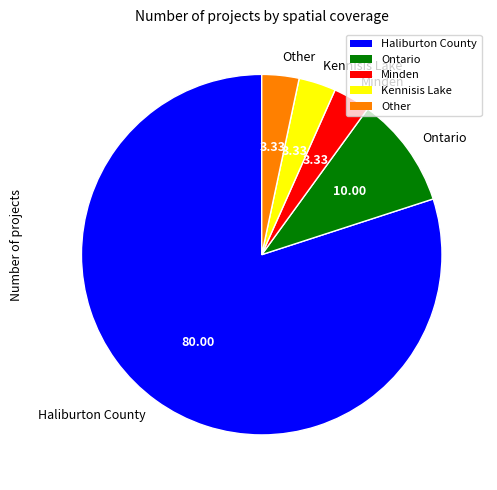

Between Kennisis Lake and Ontario, which is larger?

Ontario